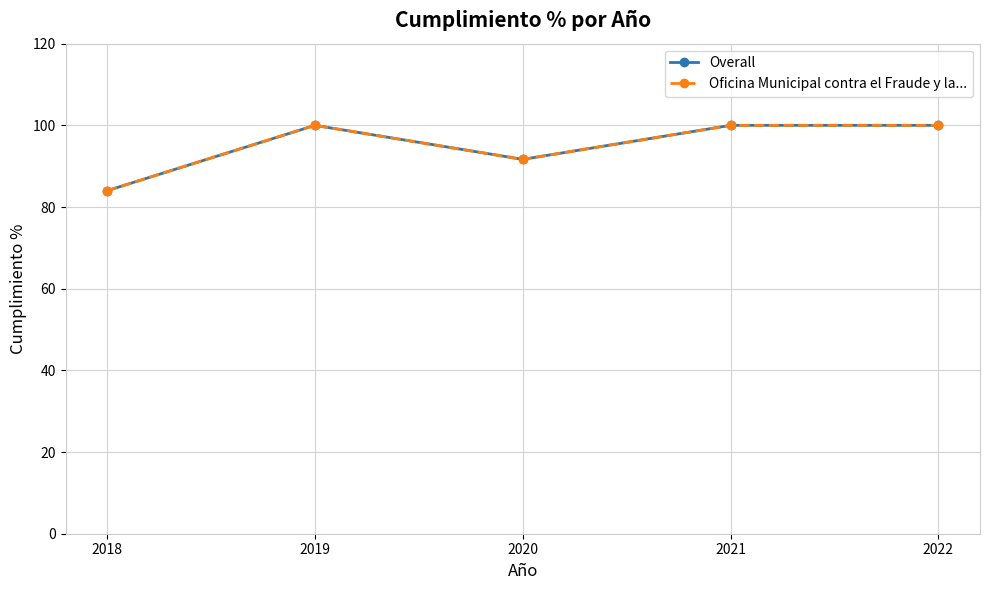

At 2020, list the series in order from smallest to largest.

Overall, Oficina Municipal contra el Fraude y la...